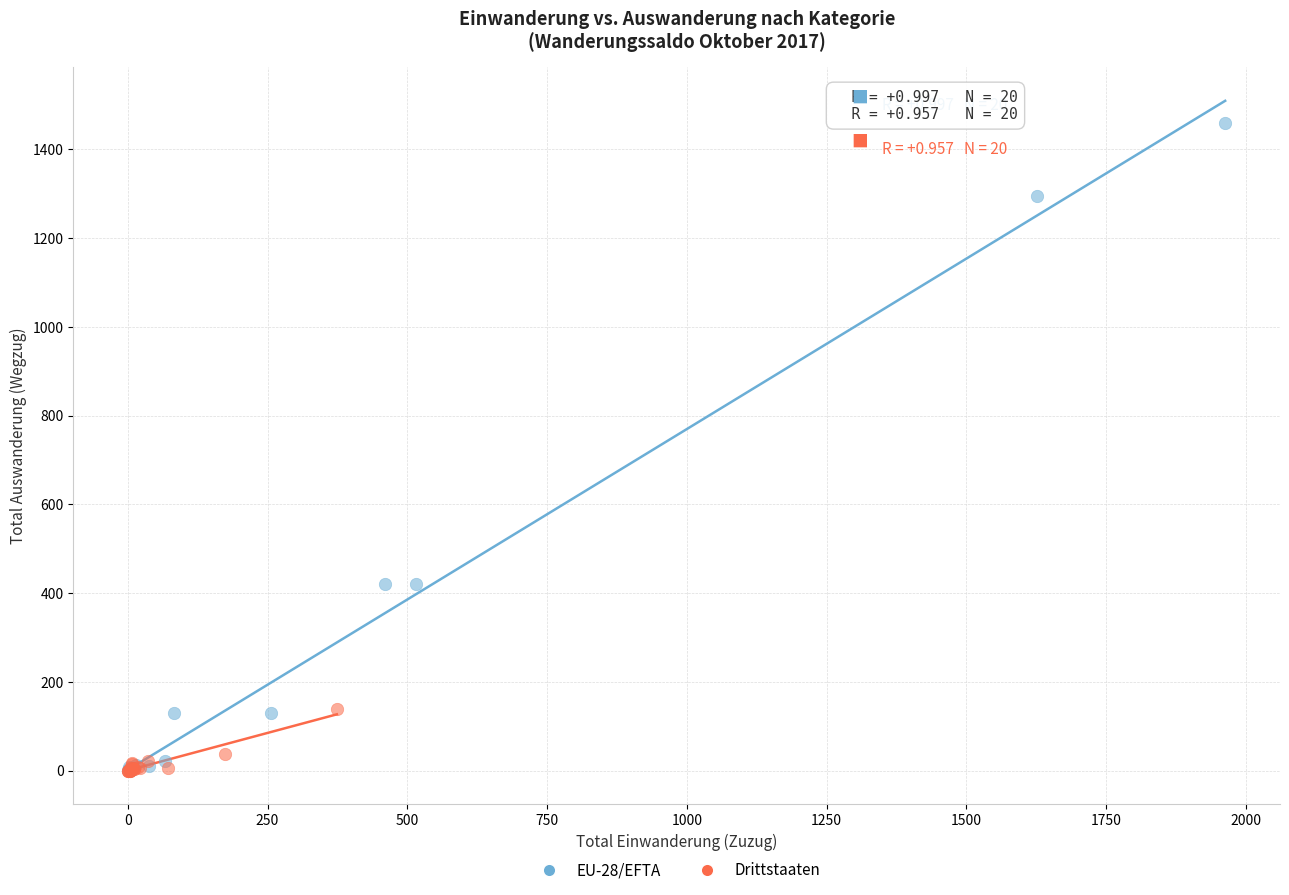

Which series reaches the maximum Y coordinate?

EU-28/EFTA